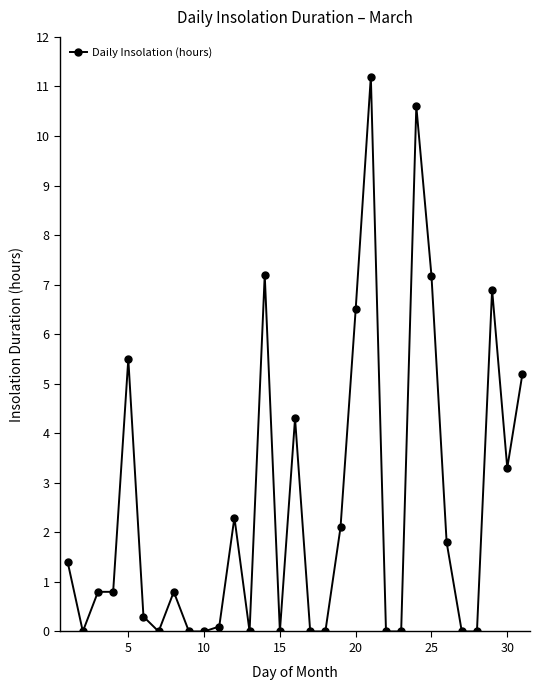

What is the greatest value displayed?

11.2